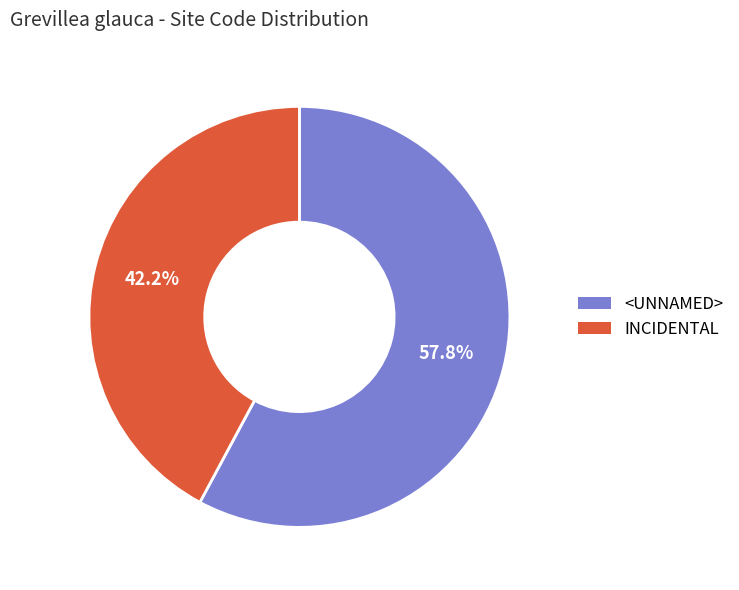

How many segments does this pie chart have?

2